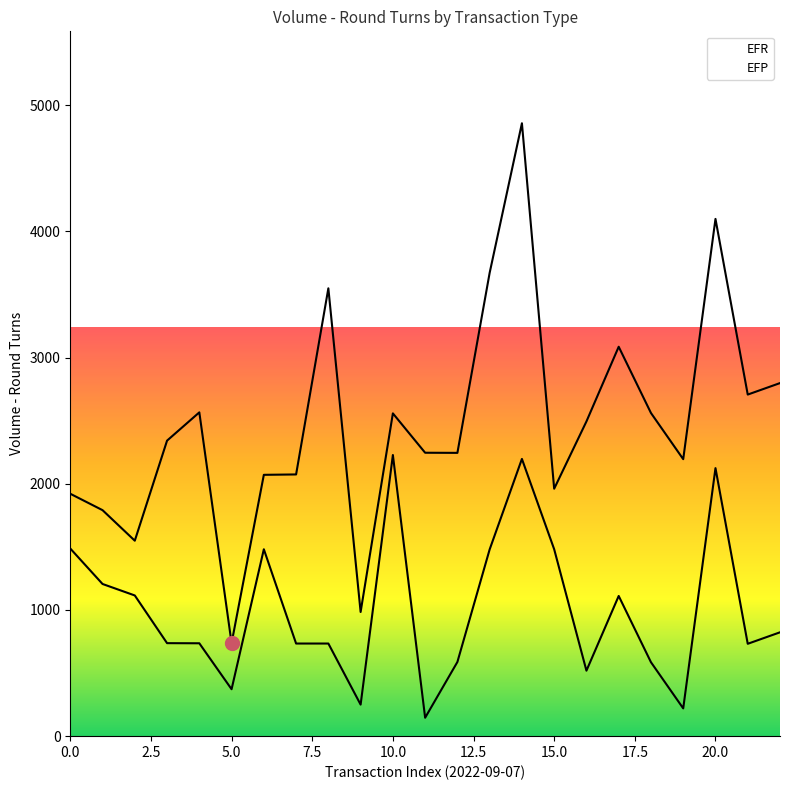

Which has a higher value, 21 or 8?

8